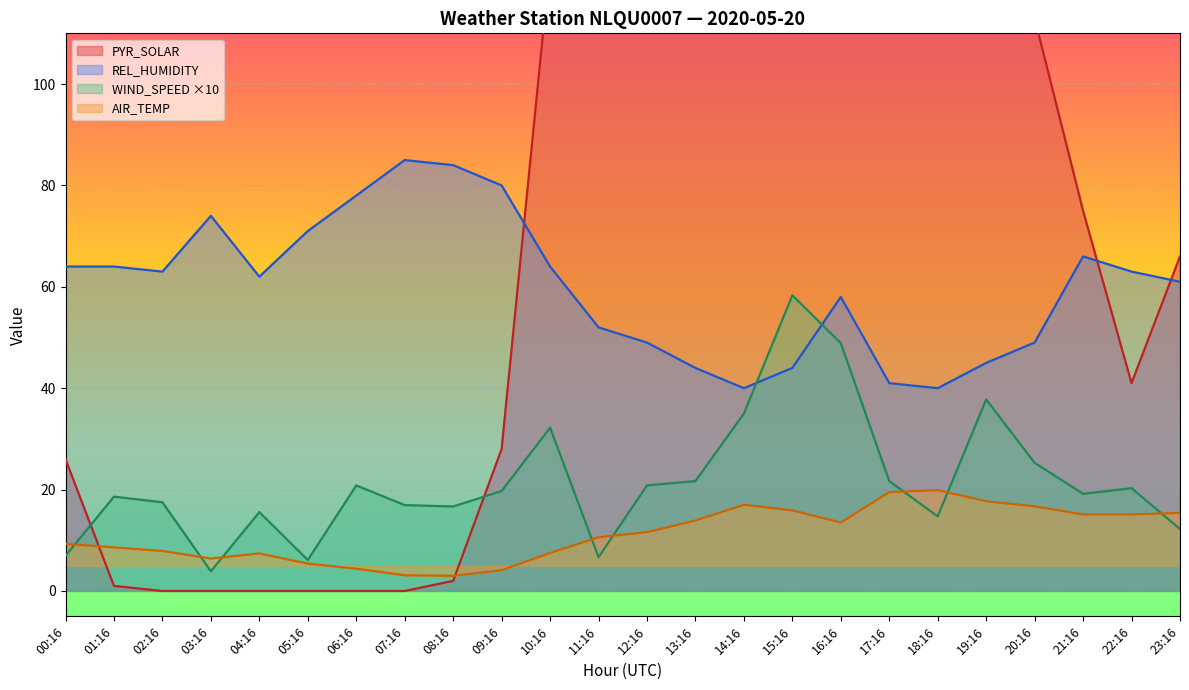

In PYR_SOLAR, how many points are higher than both neighbors (excluding endpoints)?

3